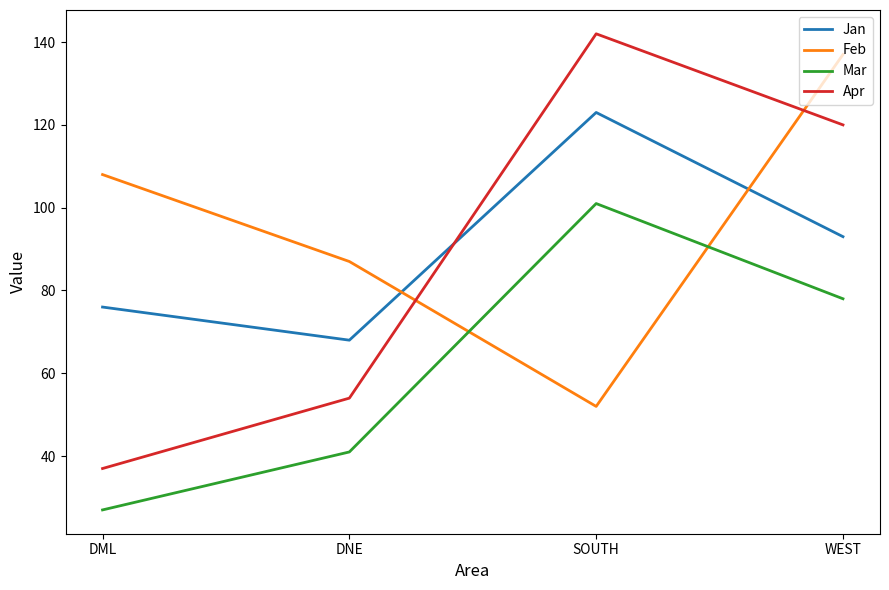

What is the average value of the Jan series?

90